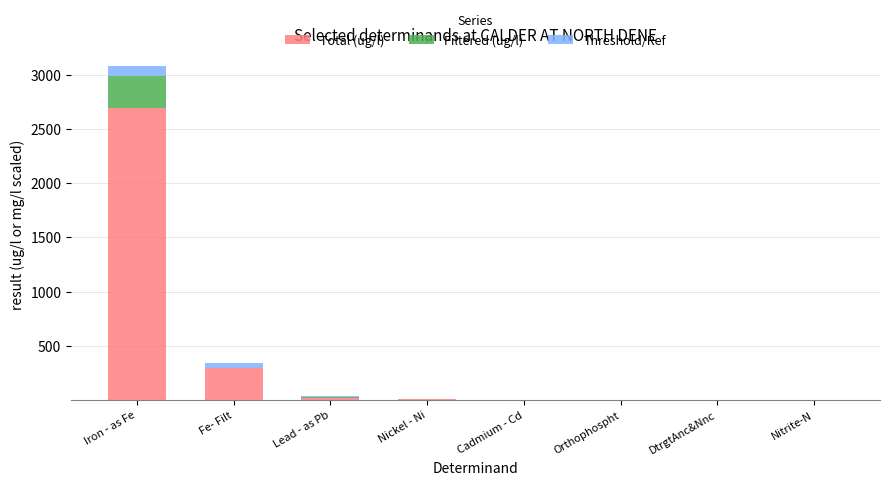

At which category is the sum across all series the highest?

Iron - as Fe